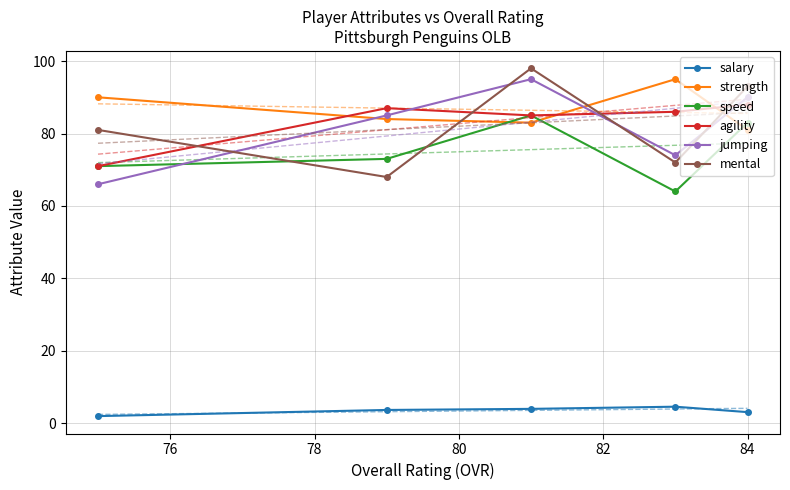

How many lines are shown in the chart?

6